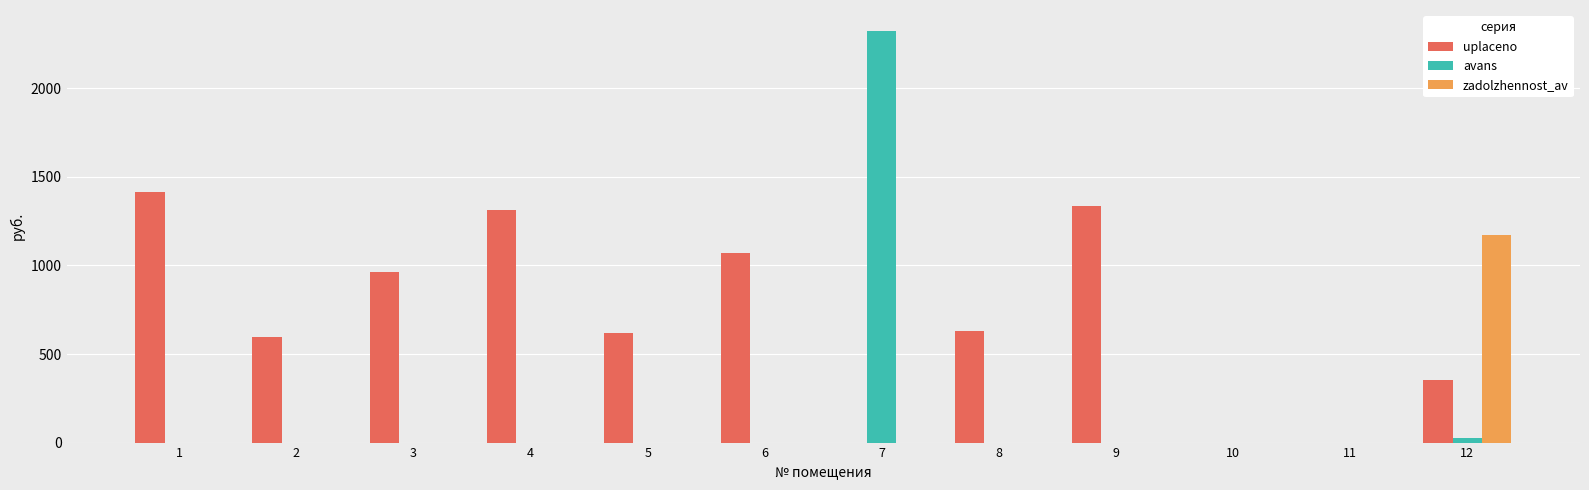

At which category does the chart reach its peak across all series?

7